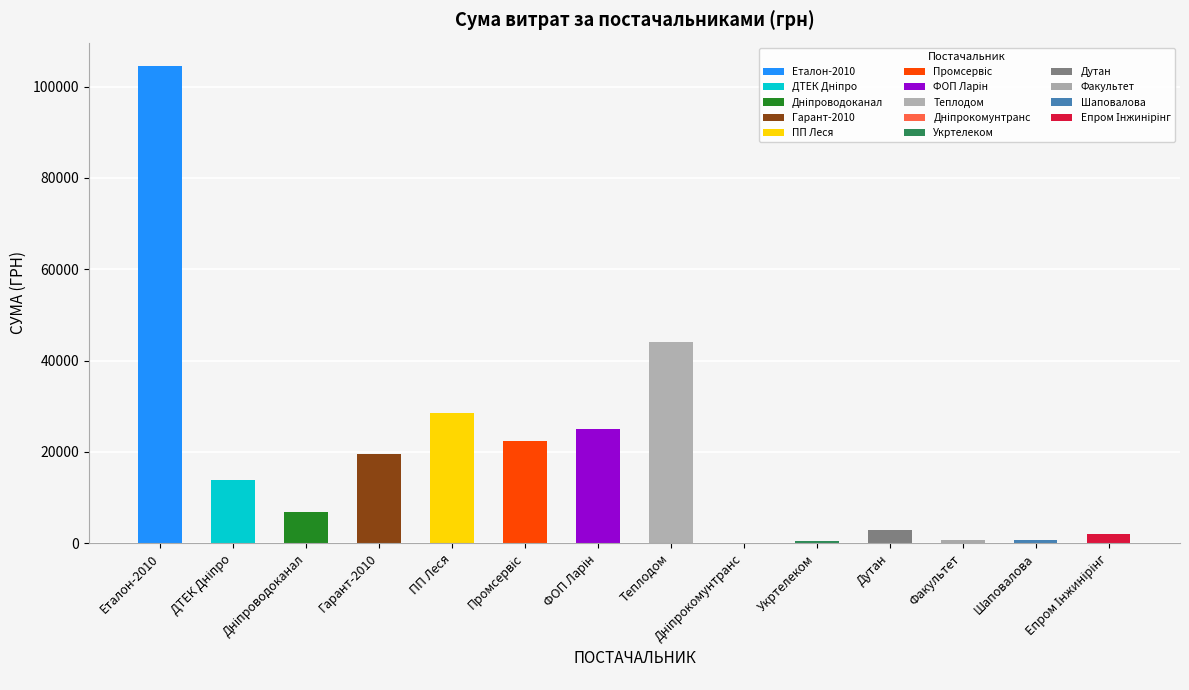

Reading left to right, extract all data points from this chart.

104400.0	13757.5	6873.4	19516.0	28465.7	22443.5	25051.5	44000.0	135.7	365.3	2796.0	700.0	700.0	2000.0